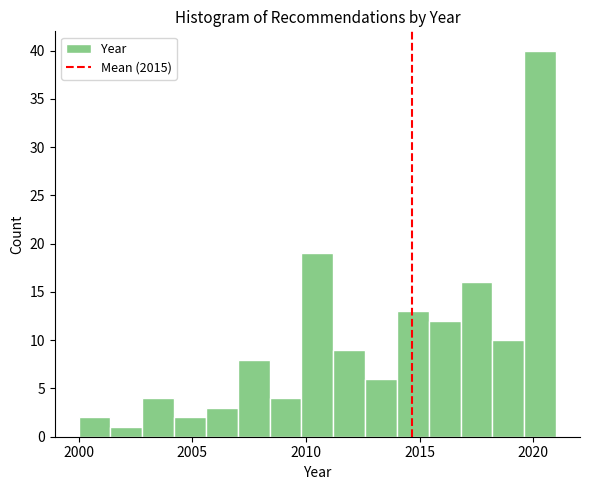

Around what value on the x-axis is the tallest bar? Give the approximate position of its centre, as read against the axis.

2020.5